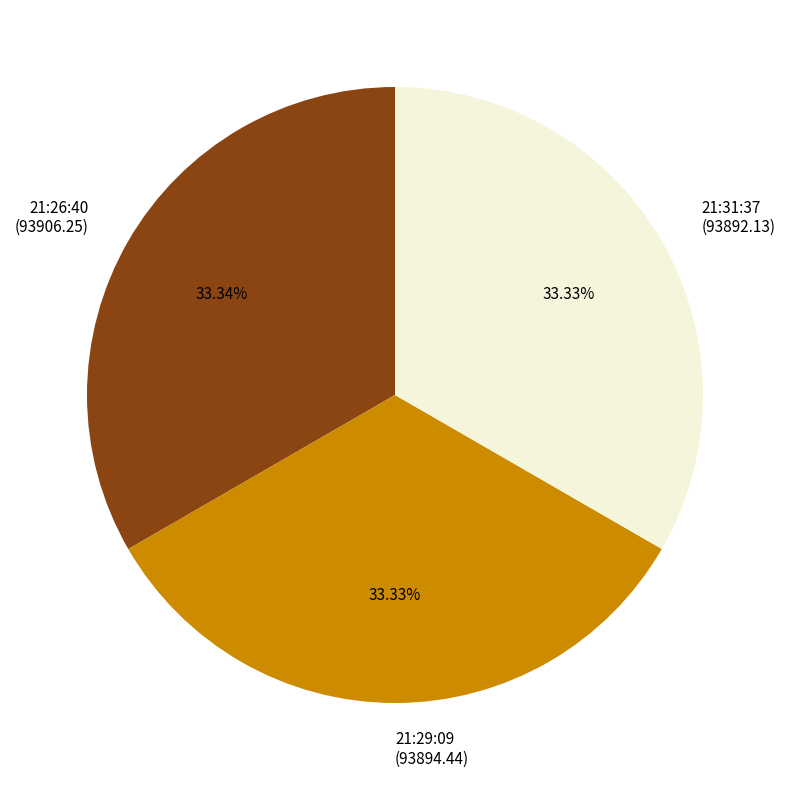

Does any single category account for the majority?

No